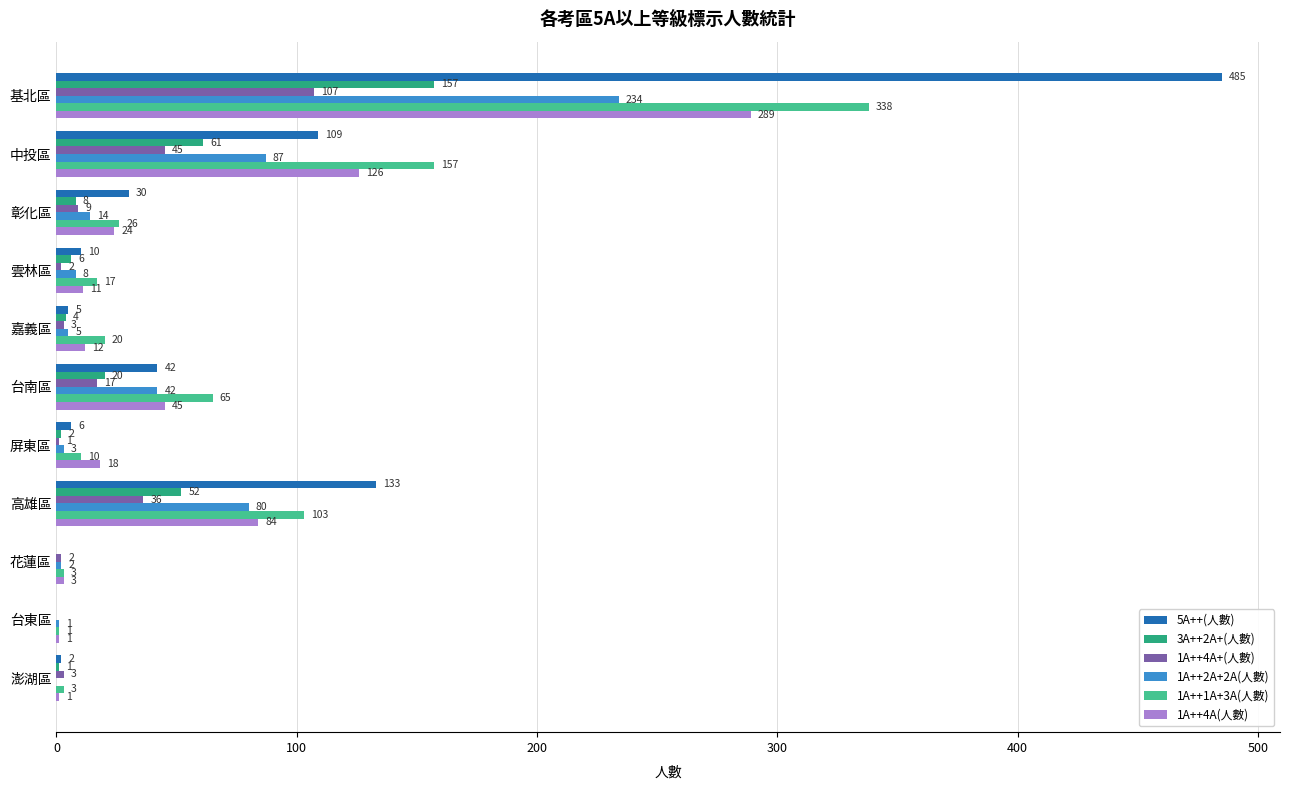

The value of 1A++4A(人數) at 基北區 is 381. True or false?

False